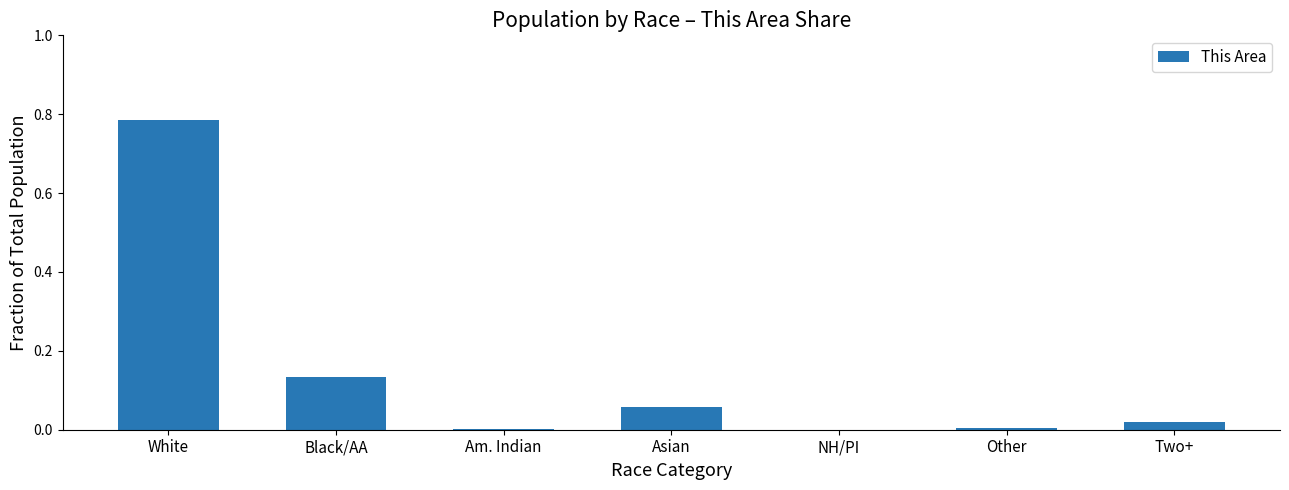

Which has a higher value, Black/AA or Two+?

Black/AA